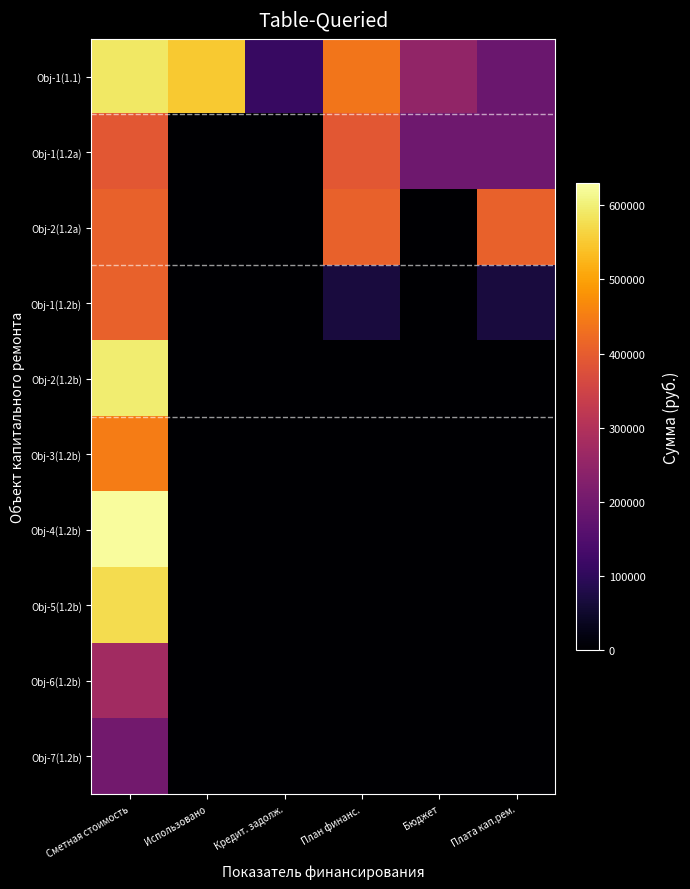

Reading left to right, extract all data points from this chart.

Obj-1(1.1): Сметная стоимость=589428	Использовано=550636	Кредит. задолж.=112461	План финанс.=438175	Бюджет=250719	Плата кап.рем.=187456
Obj-1(1.2a): Сметная стоимость=390244	Использовано=0	Кредит. задолж.=0	План финанс.=390244	Бюджет=195371	Плата кап.рем.=194873
Obj-2(1.2a): Сметная стоимость=407835	Использовано=0	Кредит. задолж.=0	План финанс.=407835	Бюджет=0	Плата кап.рем.=407835
Obj-1(1.2b): Сметная стоимость=406258	Использовано=0	Кредит. задолж.=0	План финанс.=66587	Бюджет=0	Плата кап.рем.=66587
Obj-2(1.2b): Сметная стоимость=597723	Использовано=0	Кредит. задолж.=0	План финанс.=0	Бюджет=0	Плата кап.рем.=0
Obj-3(1.2b): Сметная стоимость=449395	Использовано=0	Кредит. задолж.=0	План финанс.=0	Бюджет=0	Плата кап.рем.=0
Obj-4(1.2b): Сметная стоимость=624554	Использовано=0	Кредит. задолж.=0	План финанс.=0	Бюджет=0	Плата кап.рем.=0
Obj-5(1.2b): Сметная стоимость=575324	Использовано=0	Кредит. задолж.=0	План финанс.=0	Бюджет=0	Плата кап.рем.=0
Obj-6(1.2b): Сметная стоимость=273872	Использовано=0	Кредит. задолж.=0	План финанс.=0	Бюджет=0	Плата кап.рем.=0
Obj-7(1.2b): Сметная стоимость=200344	Использовано=0	Кредит. задолж.=0	План финанс.=0	Бюджет=0	Плата кап.рем.=0